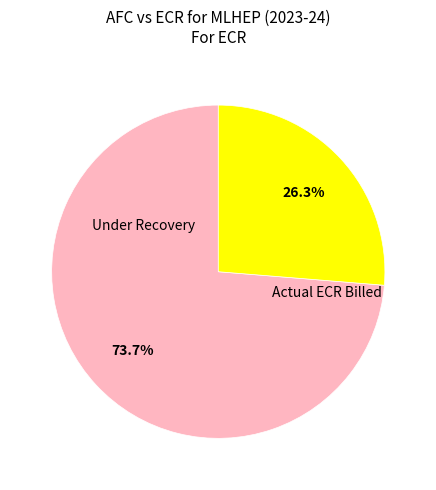

How many slices are in this pie chart?

2